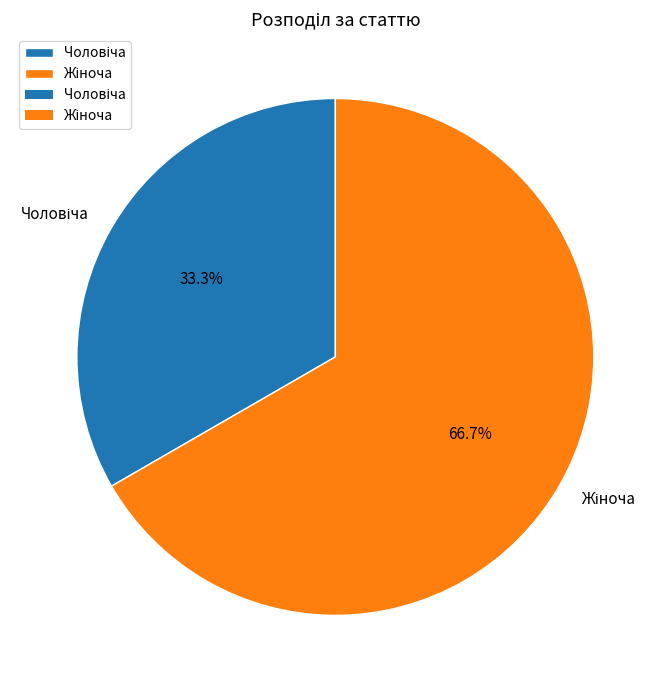

Does any single category account for the majority?

Yes